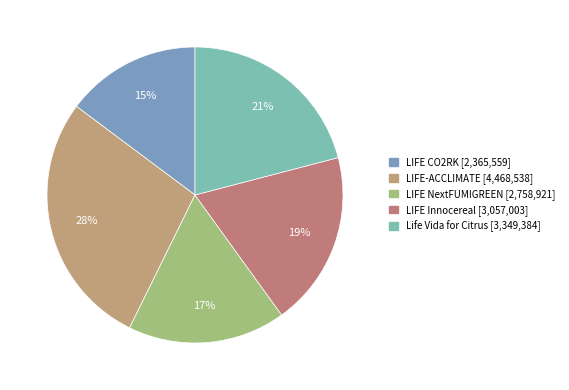

Is there any slice that represents more than half of the pie?

No